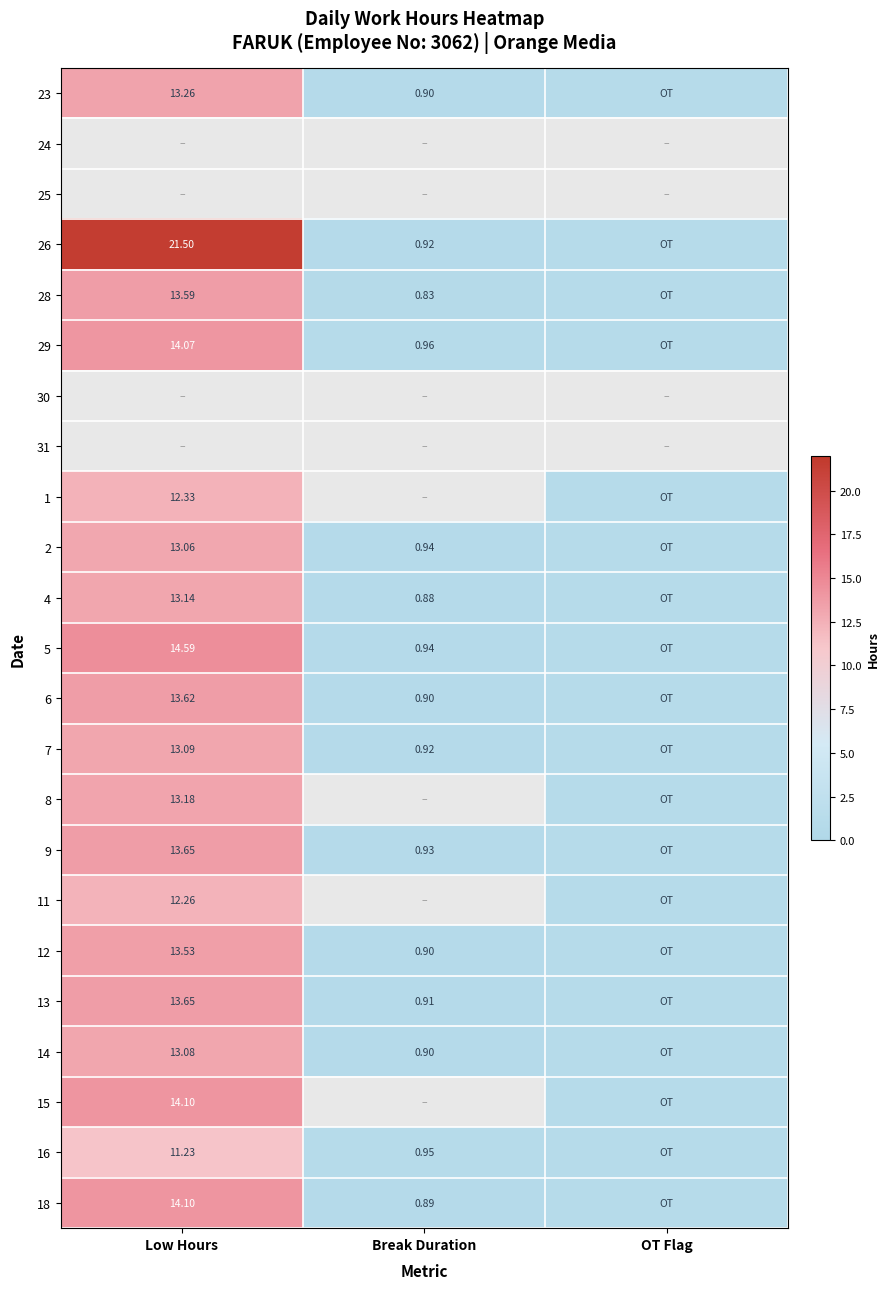

At which category does the chart reach its peak across all series?

Low Hours